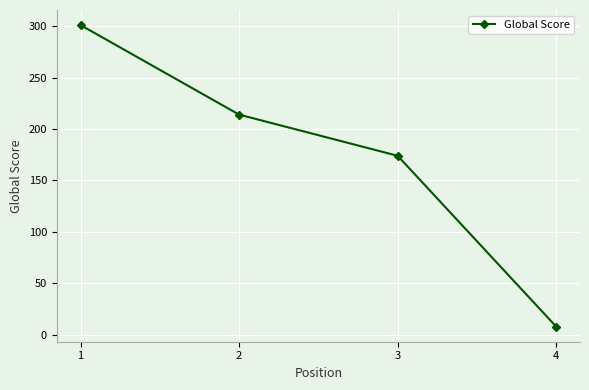

What is the maximum value shown in the chart?

301